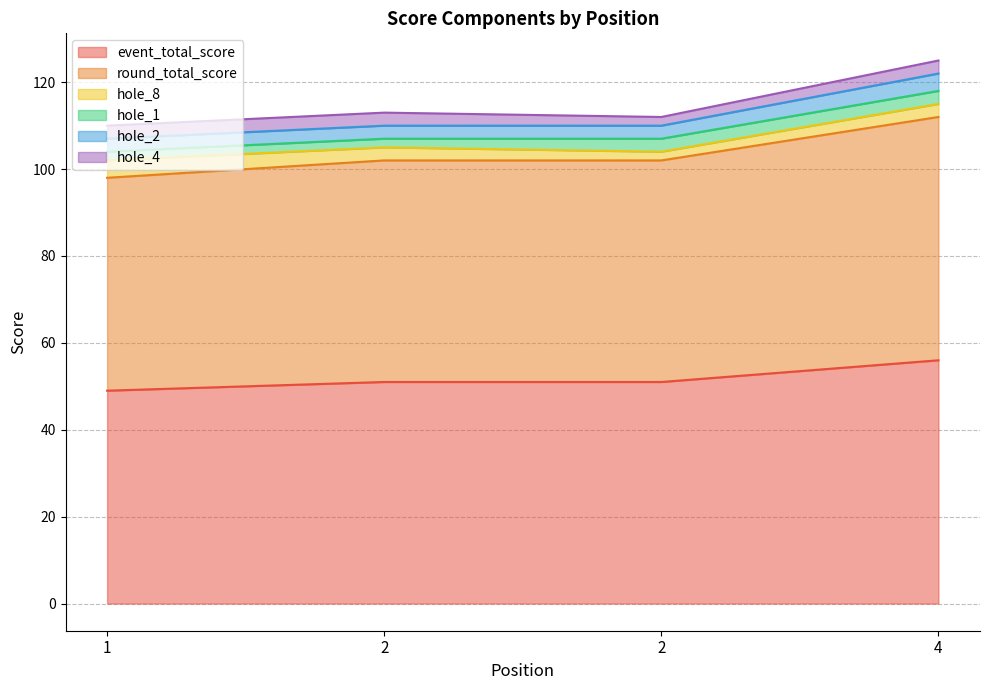

True or false: event_total_score has more than 2 points higher than both neighbors.

False